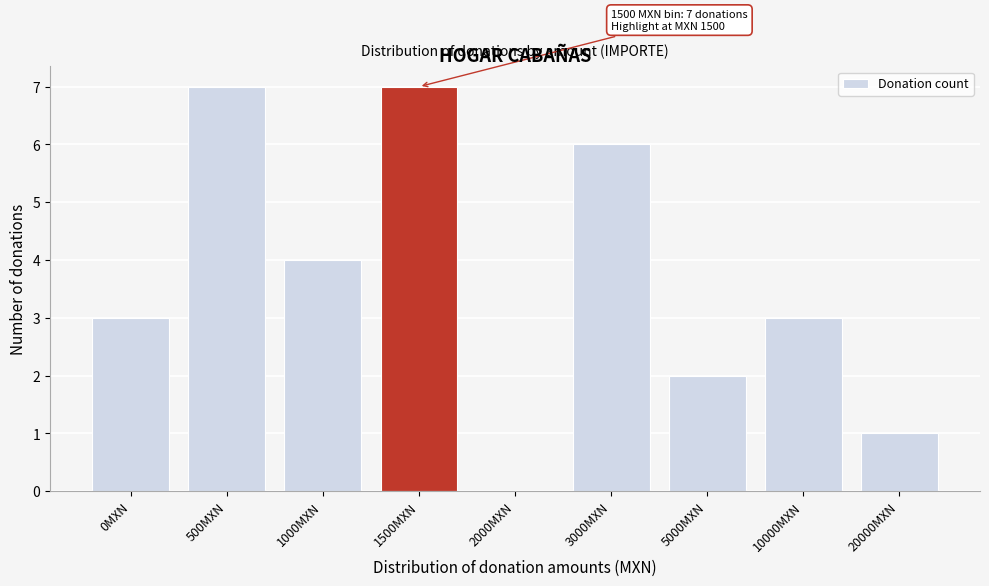

Reading left to right, what are all the values shown in this chart?

0MXN=3	500MXN=7	1000MXN=4	1500MXN=7	2000MXN=0	3000MXN=6	5000MXN=2	10000MXN=3	20000MXN=1